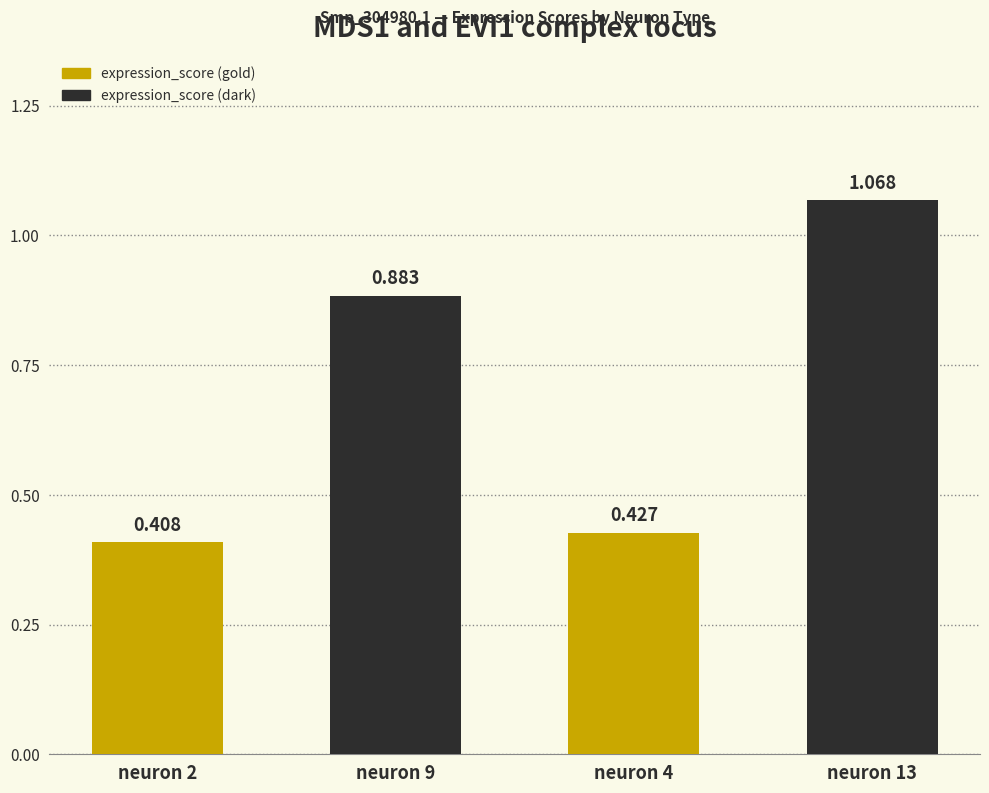

What is the maximum value shown in the chart?

1.1